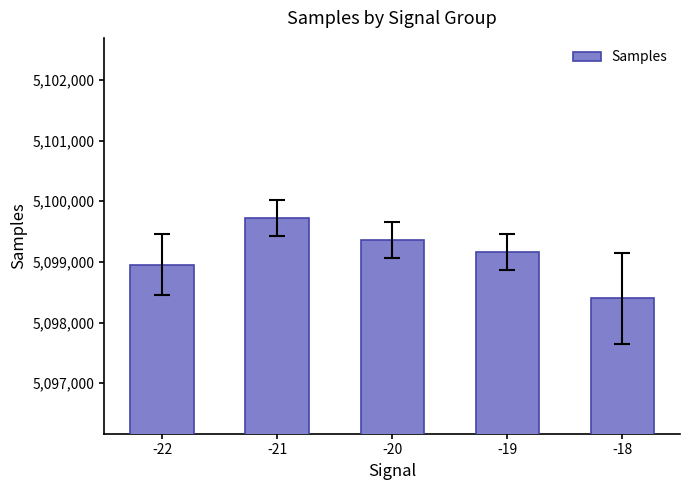

What is the maximum value shown in the chart?

5099720